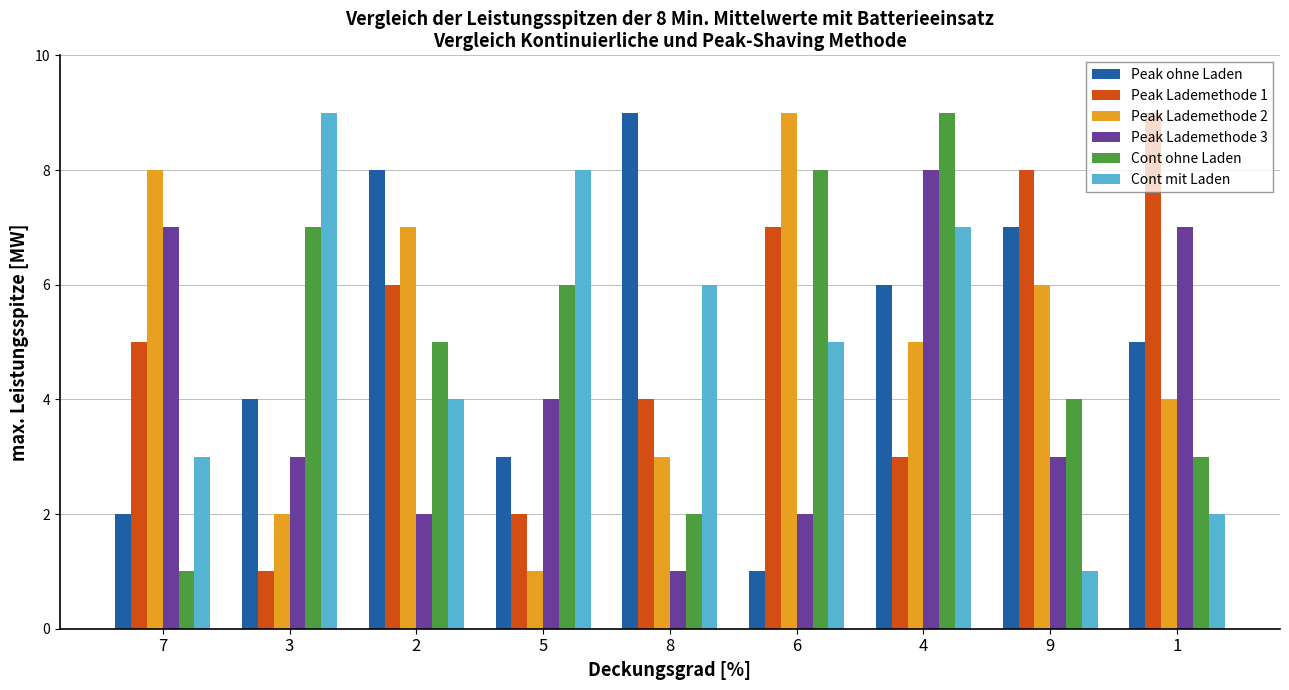

What is the difference between the maximum and second lowest values in the Peak Lademethode 1 series?

7